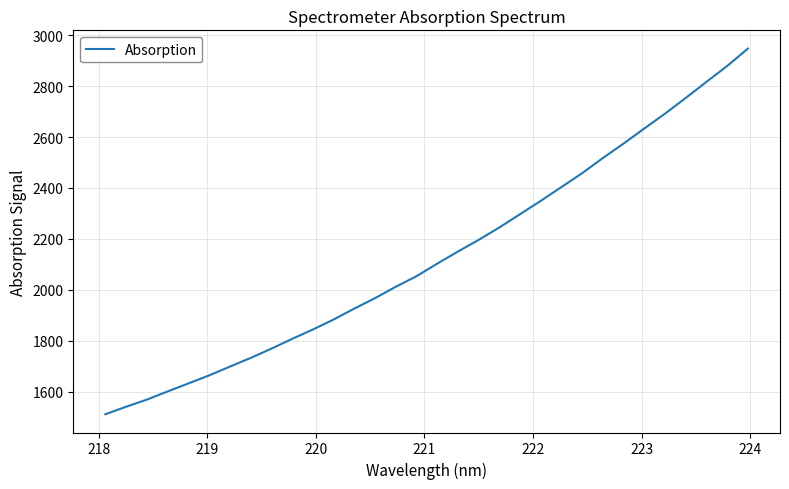

What is the average value?

2132.5